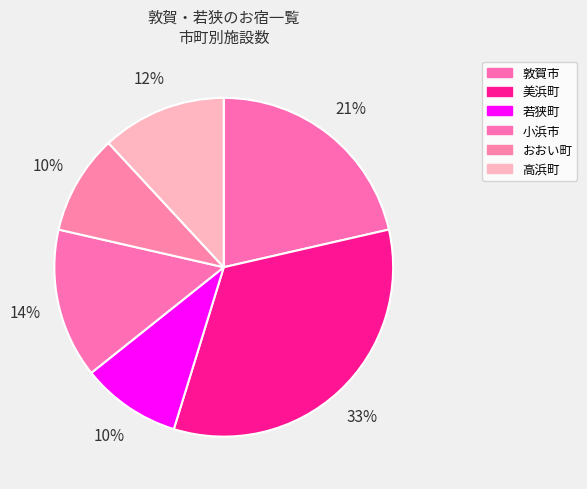

The 敦賀市 slice represents 21% of the pie. True or false?

True